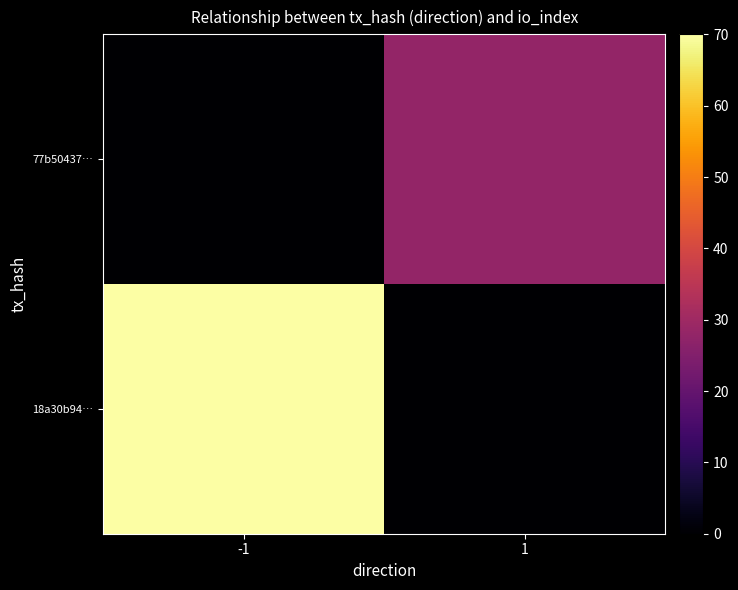

Reading left to right, extract all data points from this chart.

18a30b94…: -1=70	1=0
77b50437…: -1=0	1=28